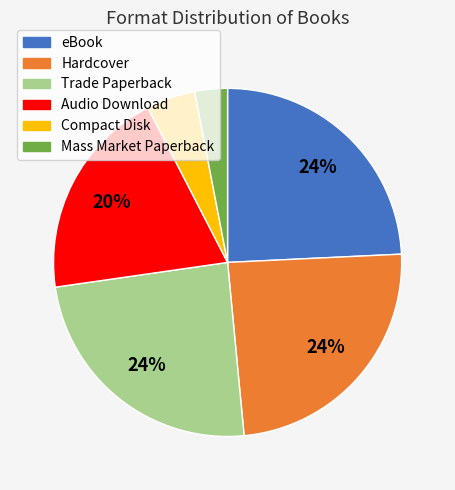

Combined, do Compact Disk and Audio Download account for over 50%?

No